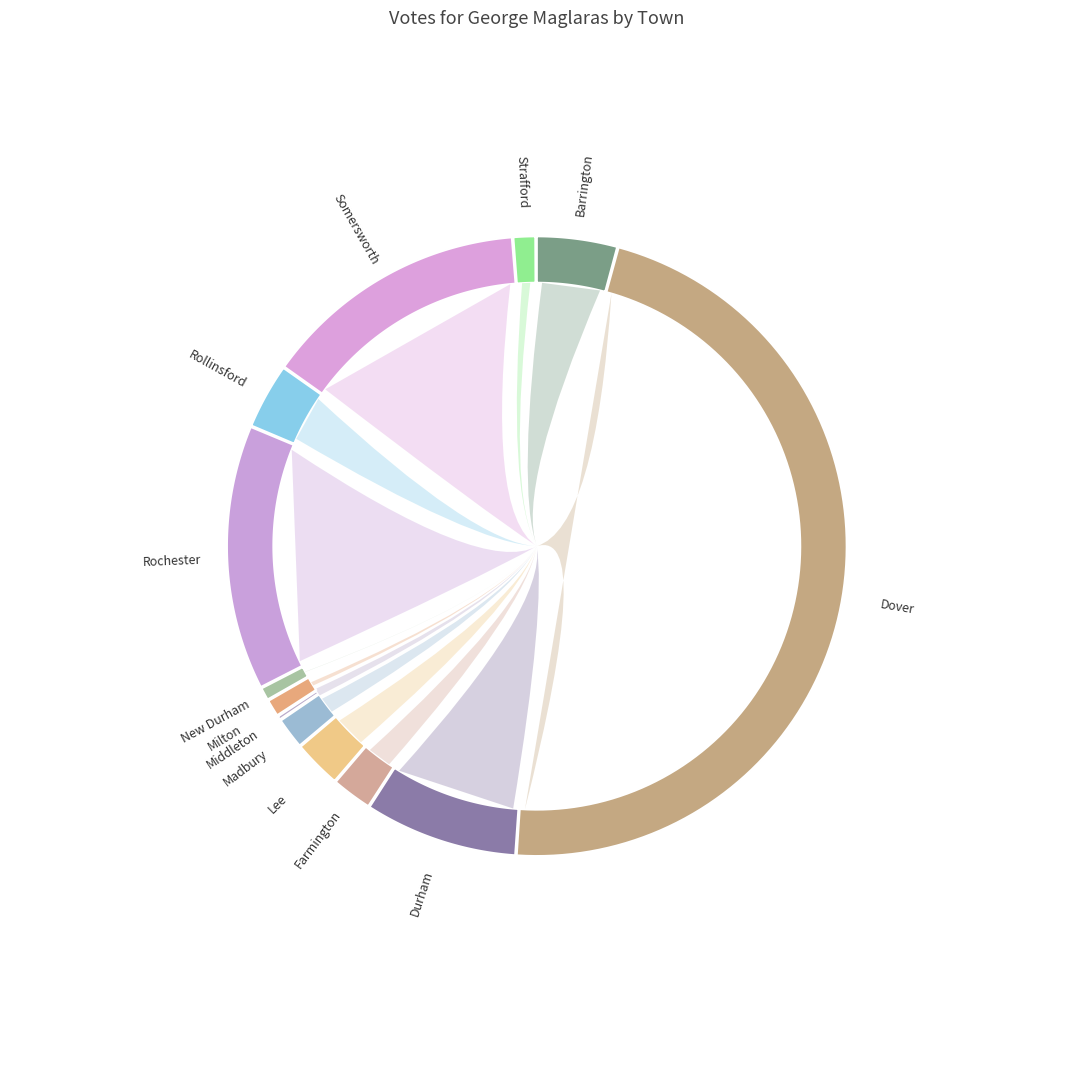

How many segments does this pie chart have?

13